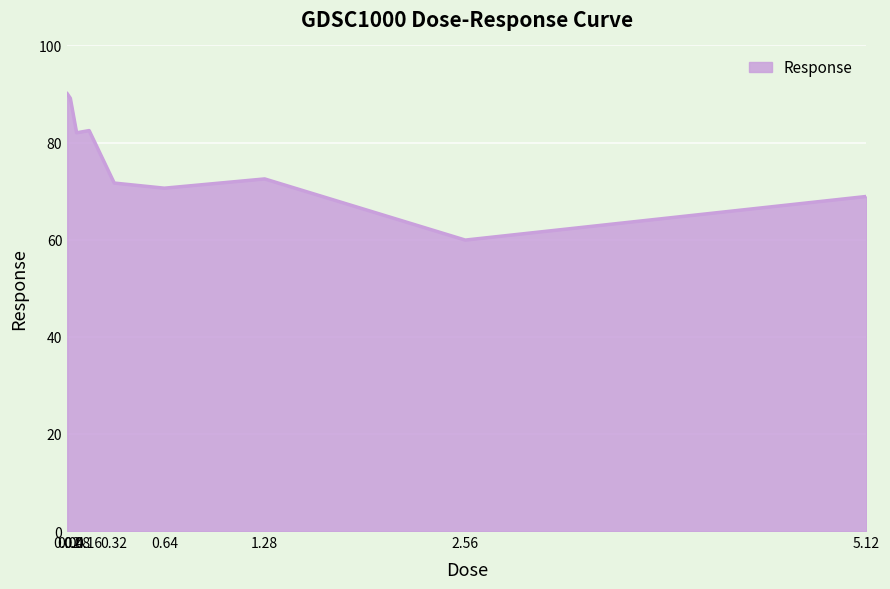

What is the minimum value shown in the chart?

59.9